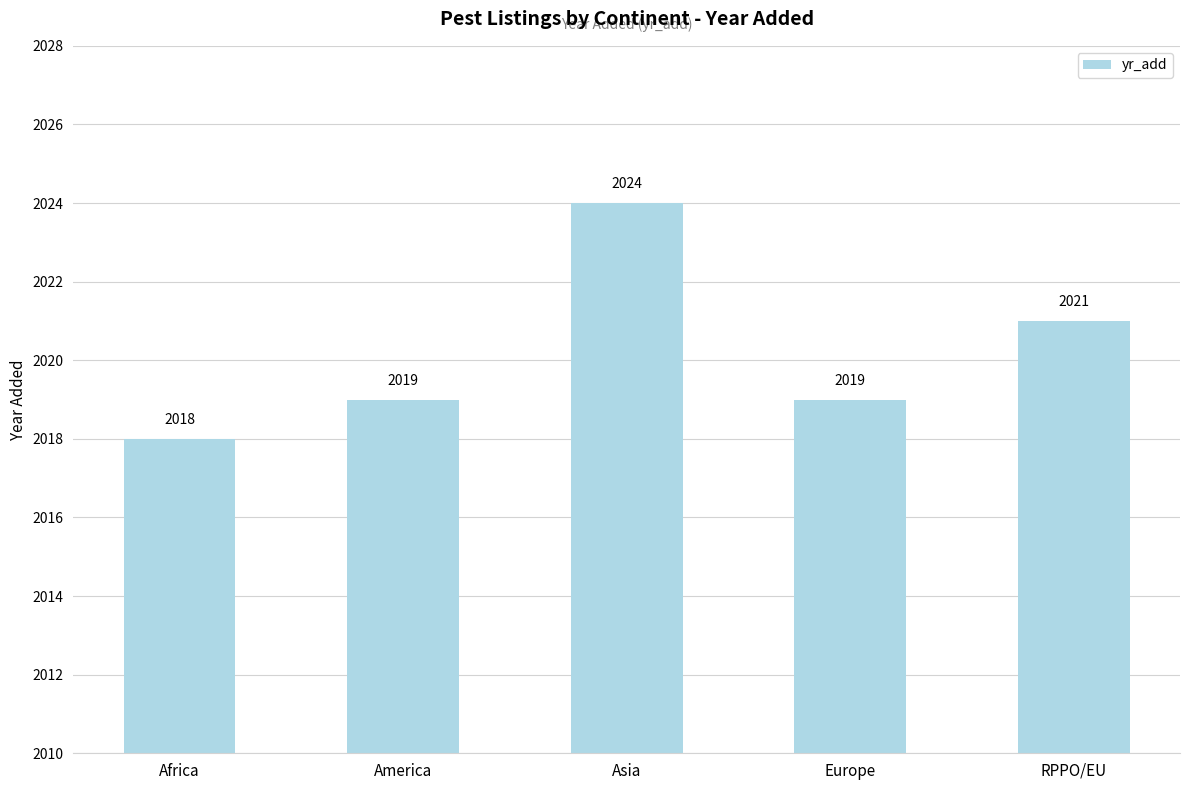

Where is the data nearest to the value 2021?

RPPO/EU